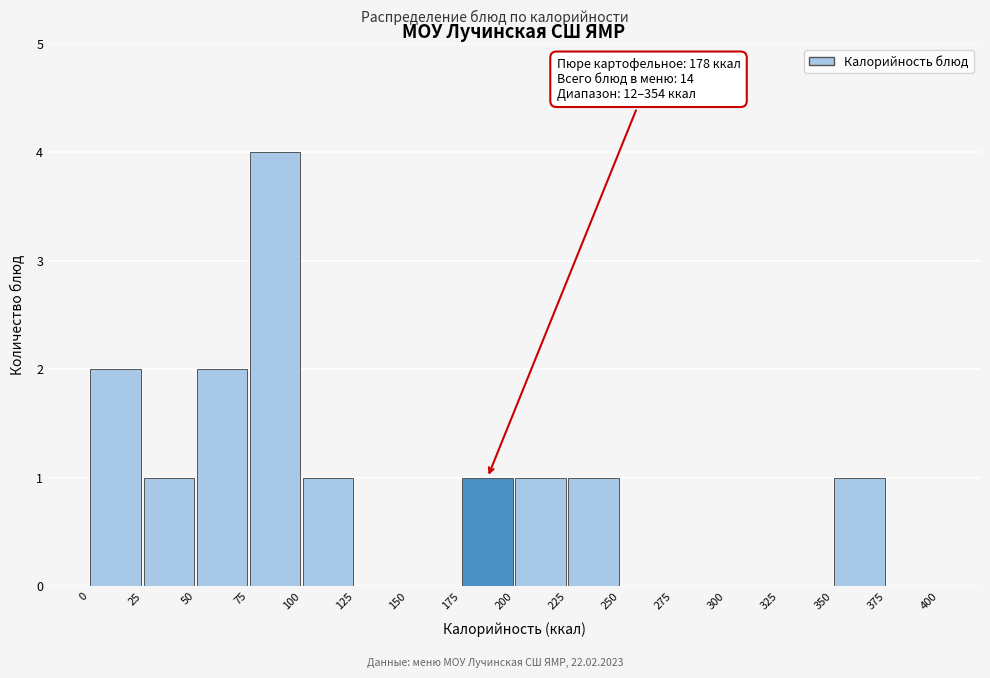

Which range on the x-axis has the tallest bar?

75 to 100